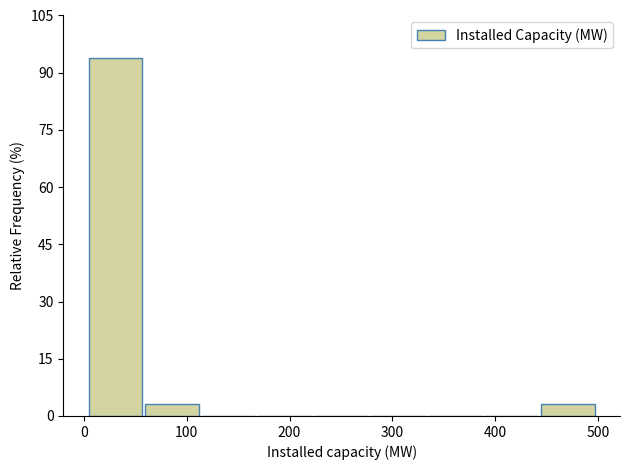

Reading left to right, transcribe this chart: for each bar, give the range it covers on the x-axis and its height. Neither the bar edges nor the heights are printed on the chart, so give them approximately, as read against the axes.

0 to 60: 94
60 to 110: 4
110 to 170: 0
170 to 220: 0
220 to 280: 0
280 to 330: 0
330 to 390: 0
390 to 440: 0
440 to 500: 4